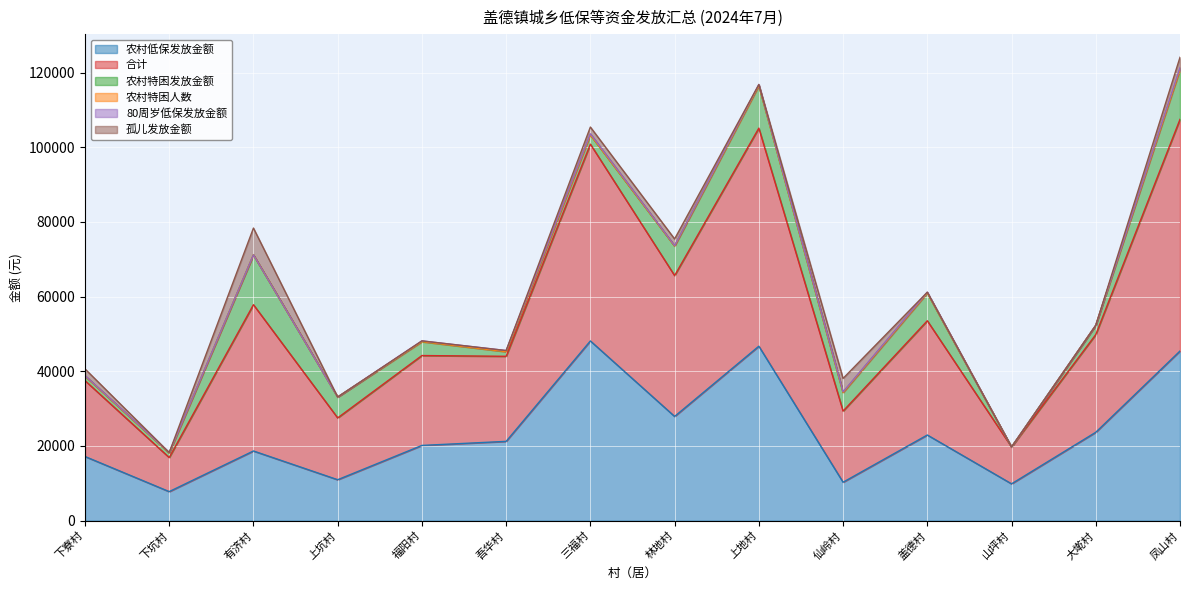

True or false: 80周岁低保发放金额 has more than 1 points higher than both neighbors.

False